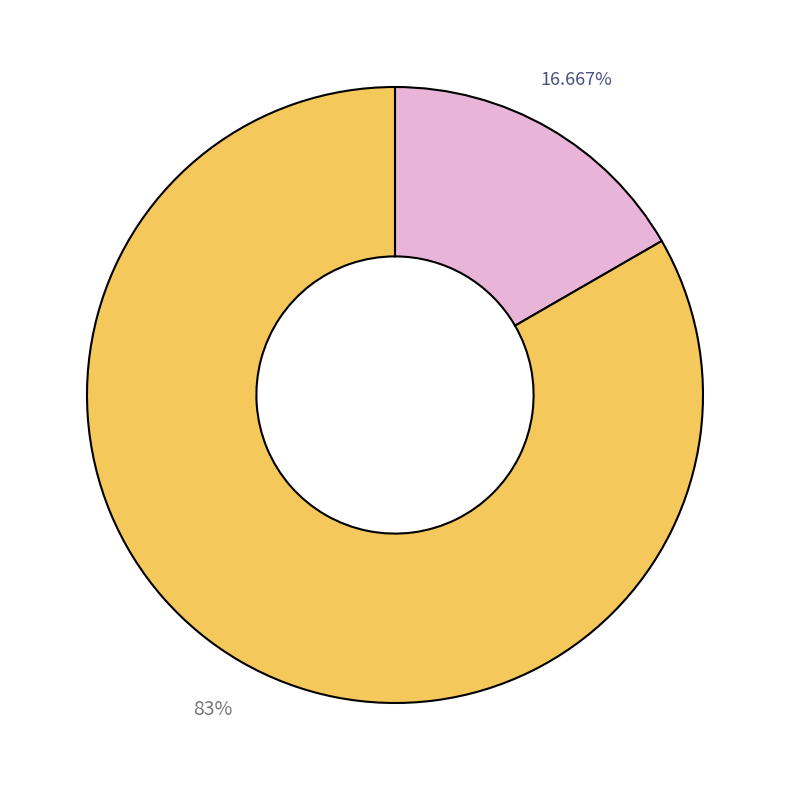

Is there a majority slice in this chart?

Yes